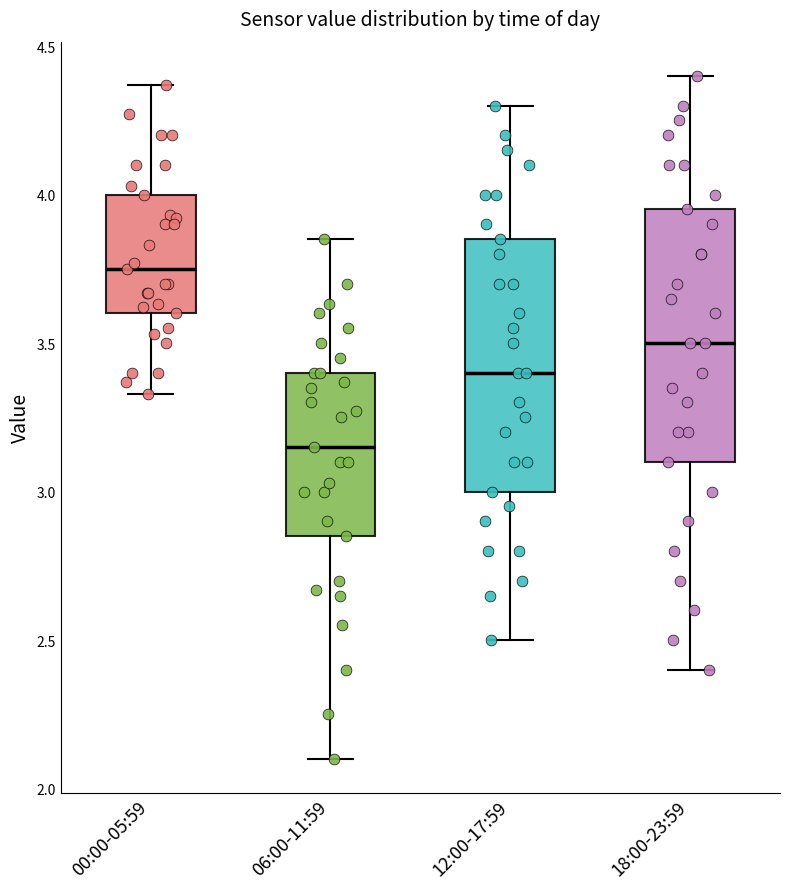

Which box's median line is the highest?

00:00-05:59